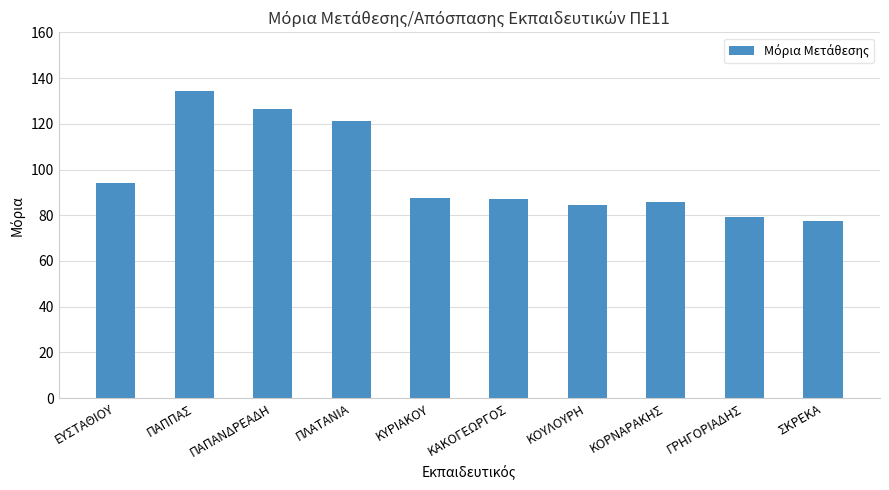

Read the value at ΚΑΚΟΓΕΩΡΓΟΣ.

87.3